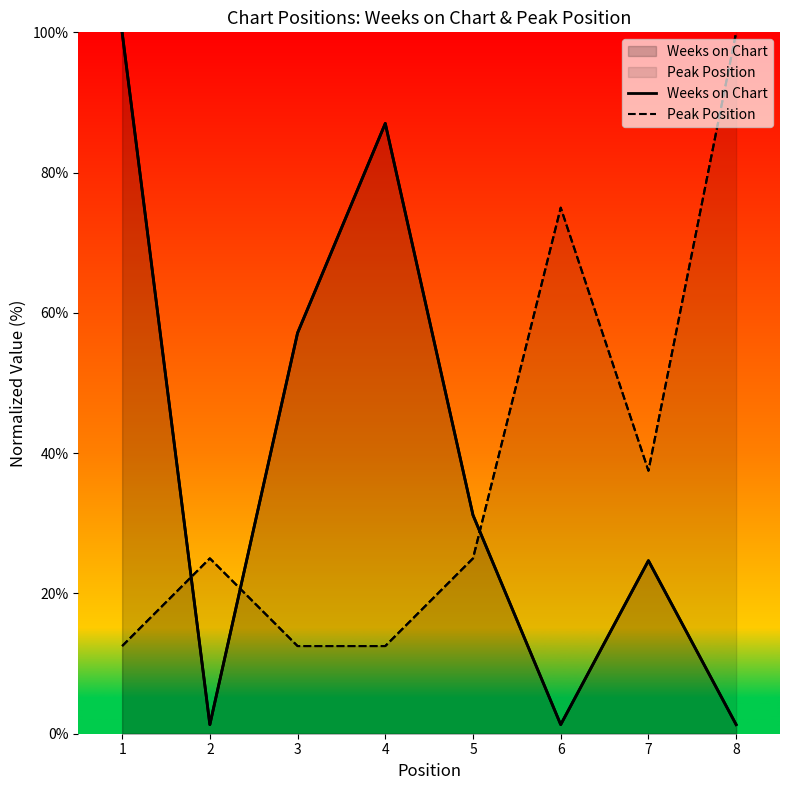

How many data points does each series have?

8